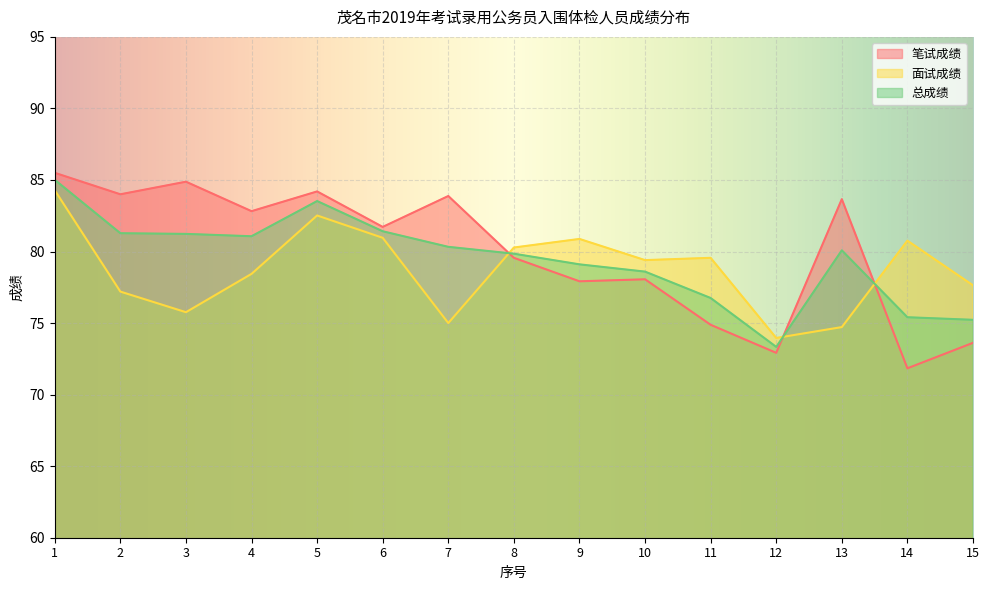

What is the difference between the maximum and minimum values in the 面试成绩 series?

10.3